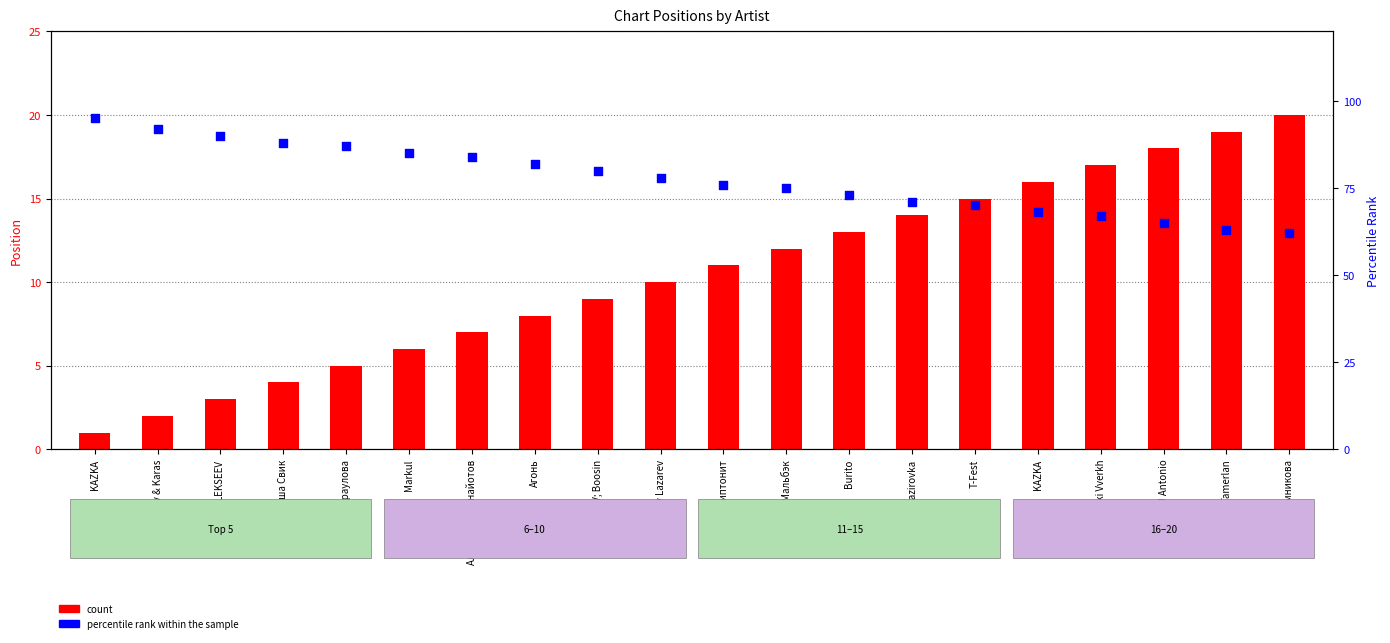

Is the value of count at KAZKA greater than the value of percentile rank within the sample at ALEKSEEV?

No